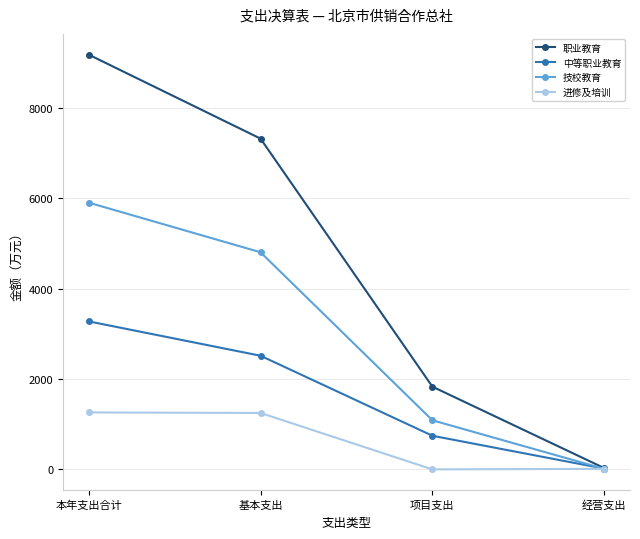

Between 本年支出合计 and 基本支出, which series saw the biggest shift?

职业教育